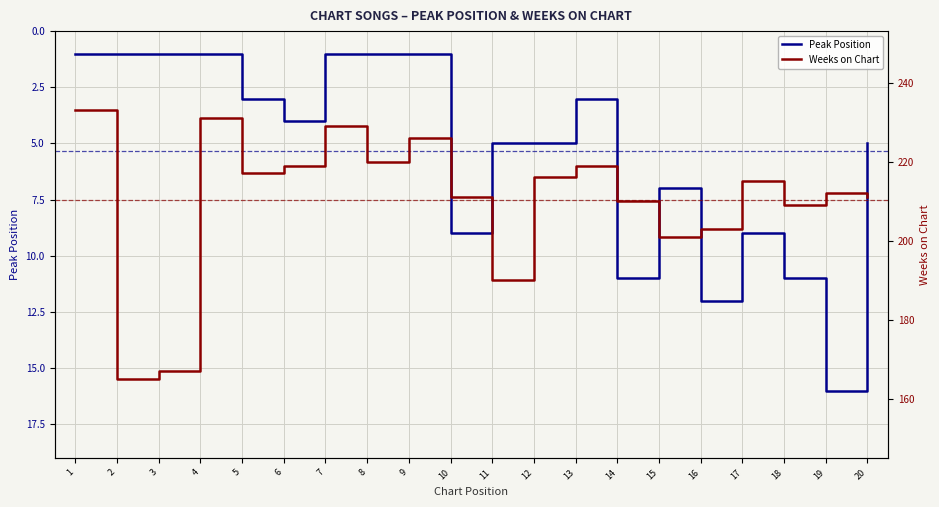

Between 3 and 19, which series saw the biggest shift?

Weeks on Chart